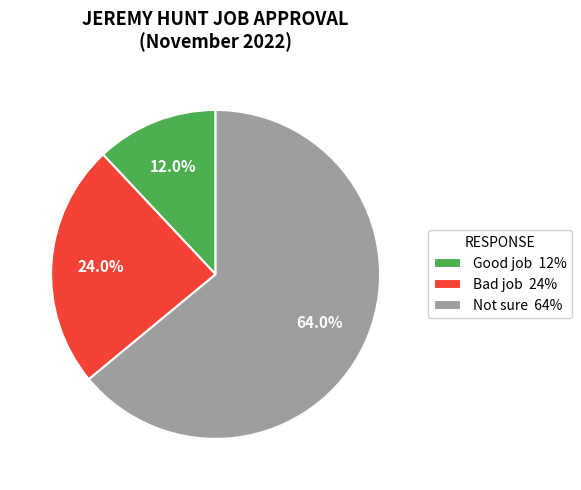

Rank the categories by value from lowest to highest.

Good job, Bad job, Not sure